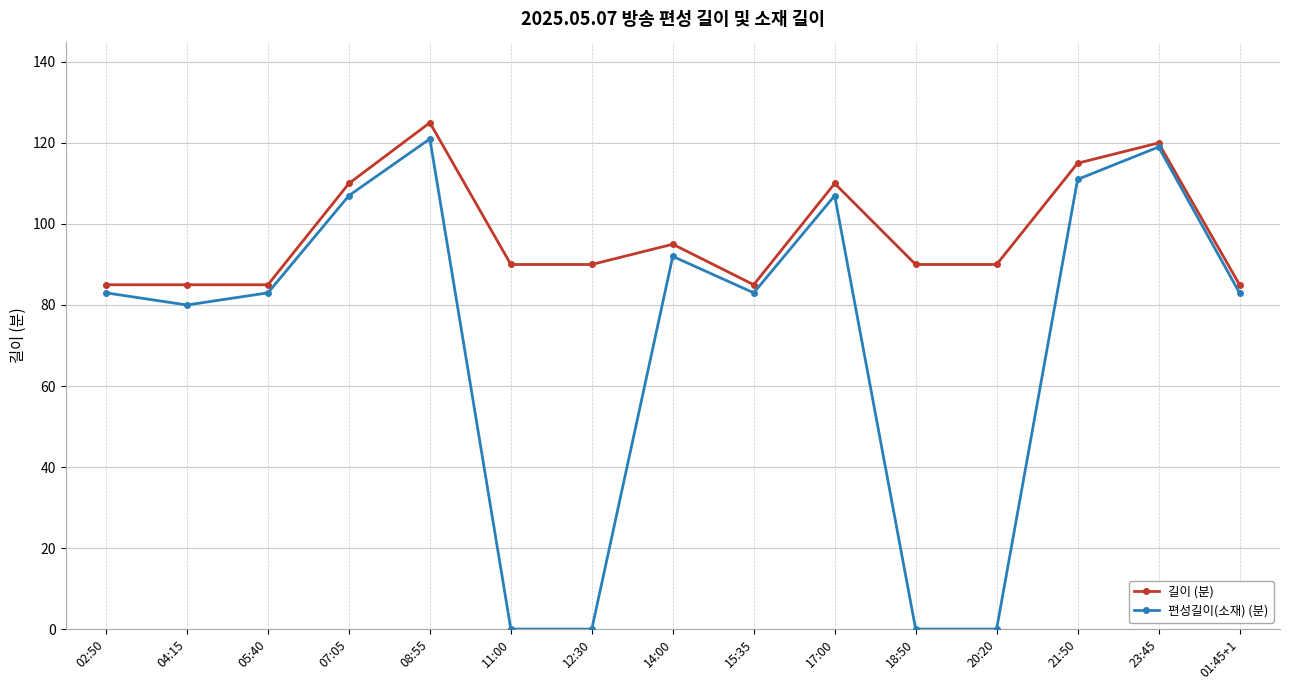

Is it true that 길이 (분) equals 20 at 18:50?

False